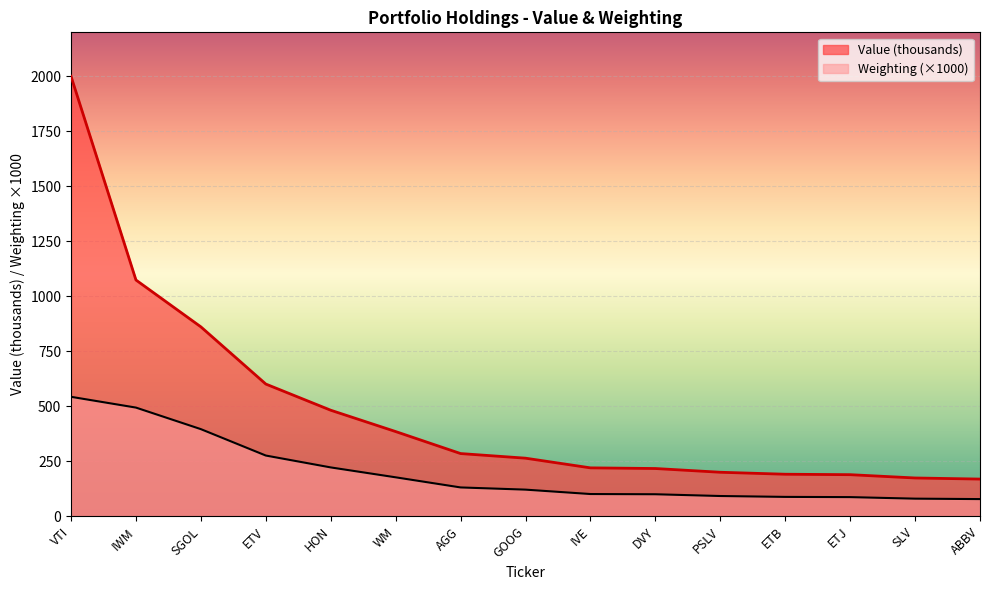

Count the number of categories in the chart.

15